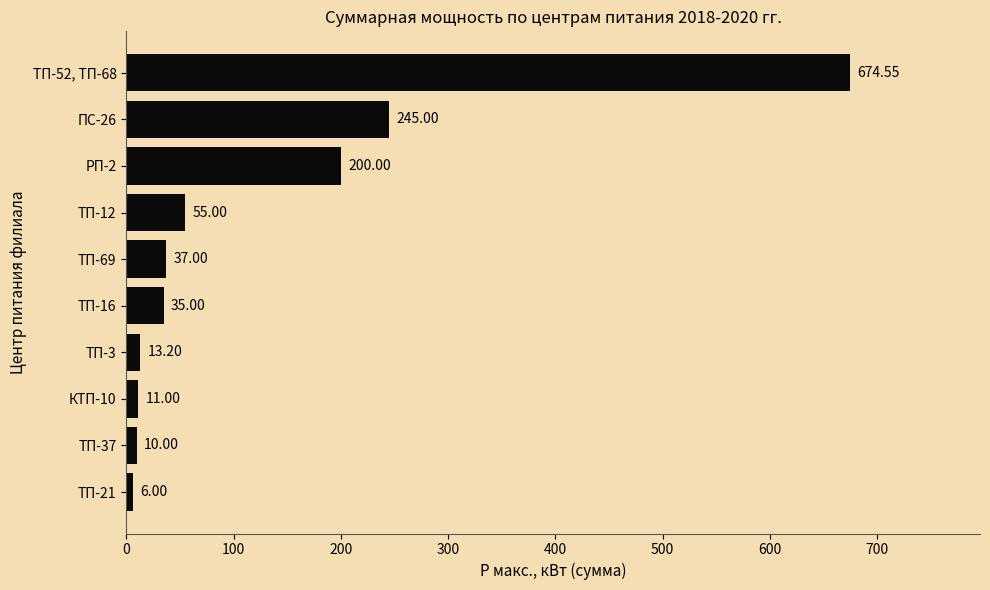

List the labels in order of value, smallest first.

ТП-21, ТП-37, КТП-10, ТП-3, ТП-16, ТП-69, ТП-12, РП-2, ПС-26, ТП-52, ТП-68